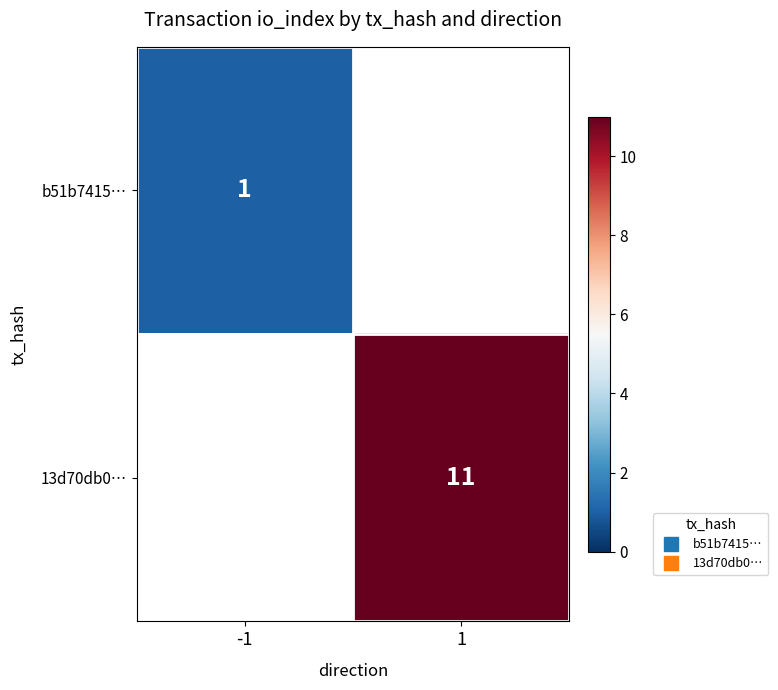

Which series has the largest range (max minus min)?

b51b7415…